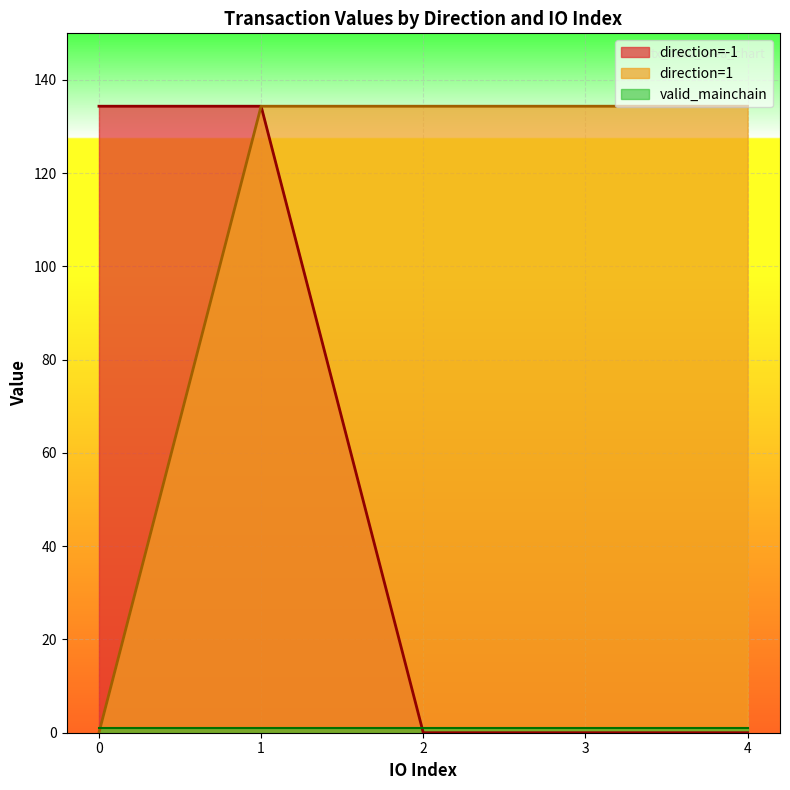

The direction=-1 series shows 78.9 at 0. True or false?

False